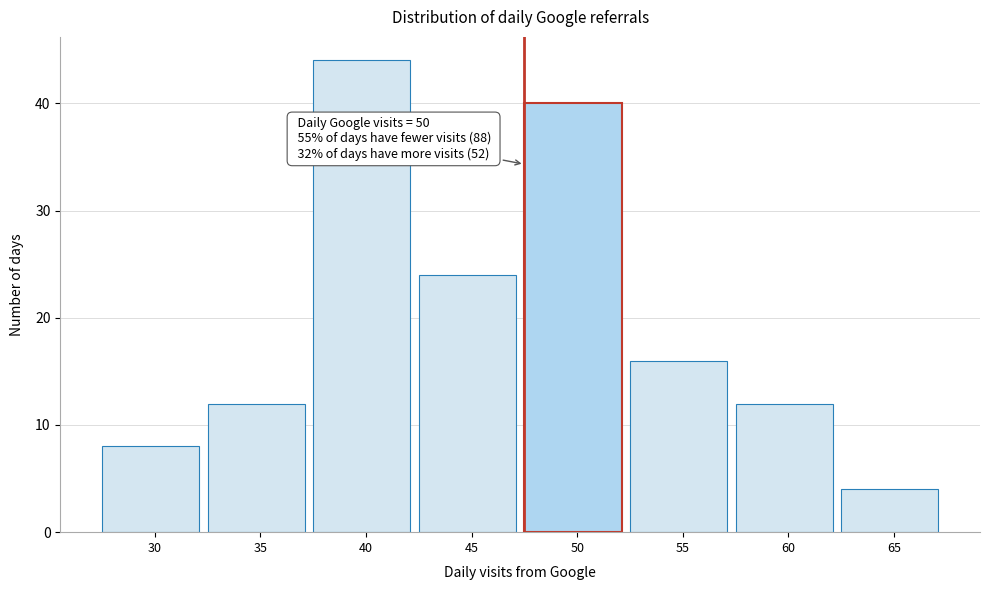

Reading right to left, extract all data points from this chart.

4	12	16	40	24	44	12	8